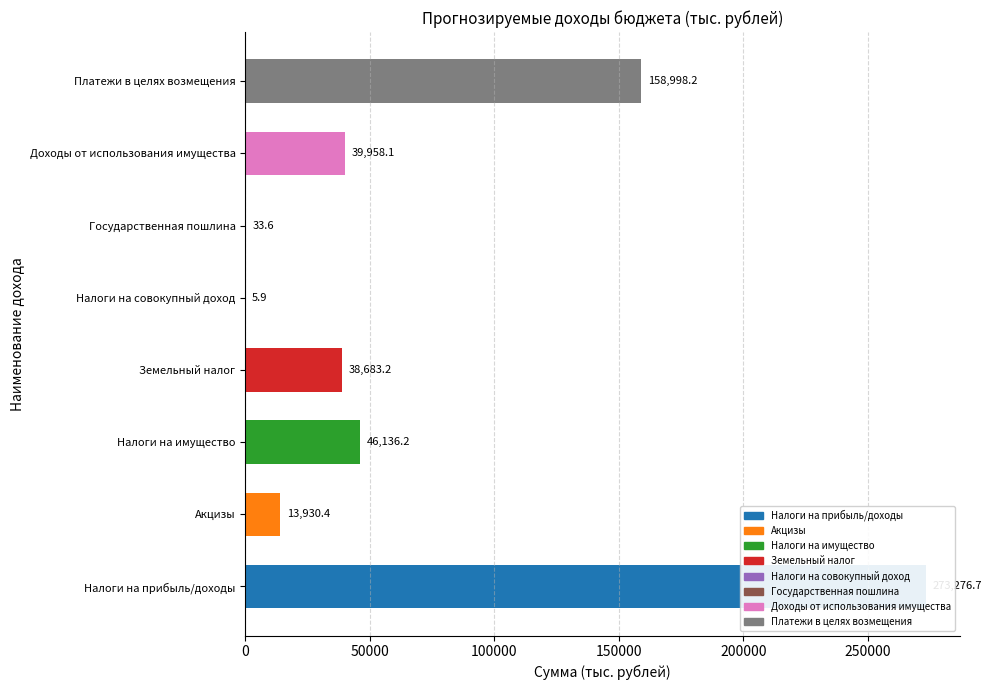

True or false: the data shows 60.0 at Государственная пошлина.

False